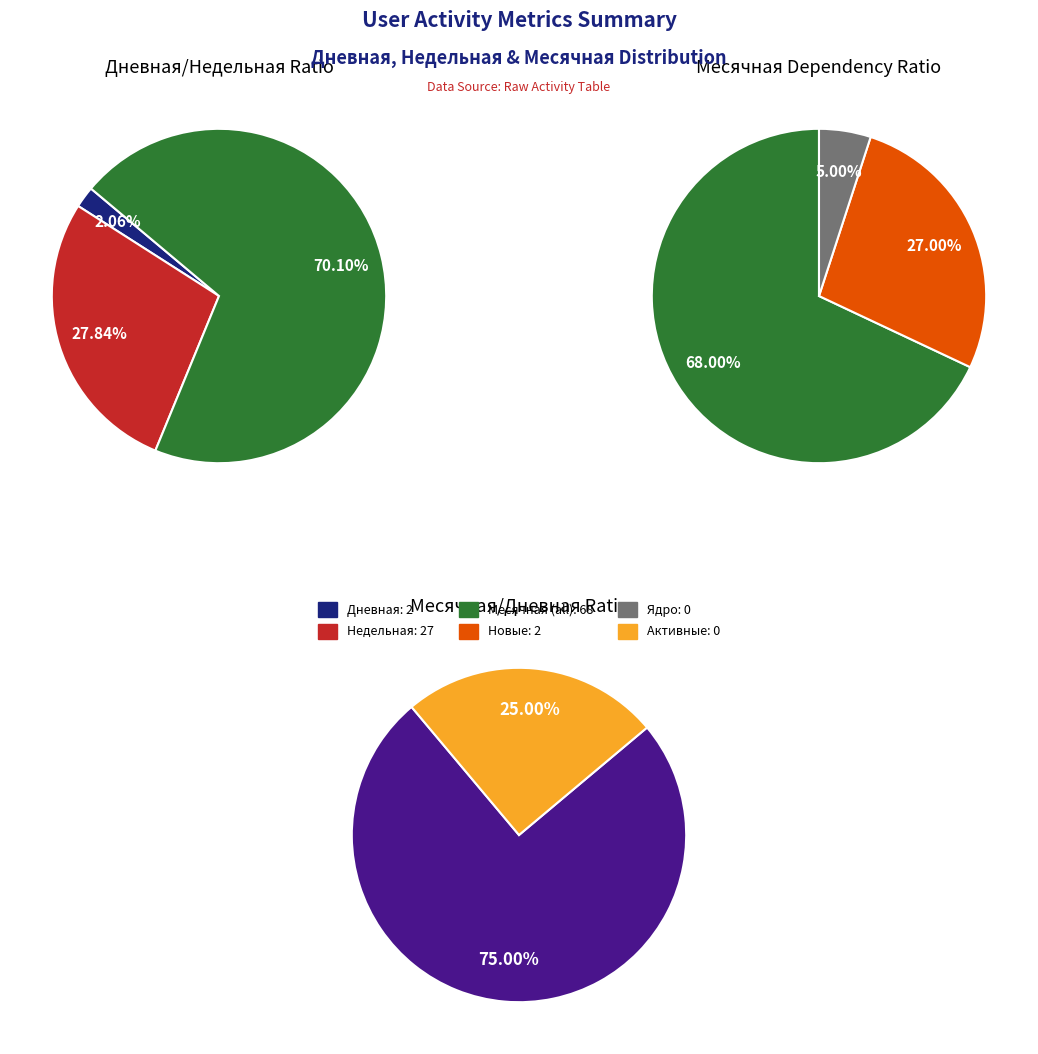

Combined, do 5 and 15 account for over 50%?

No